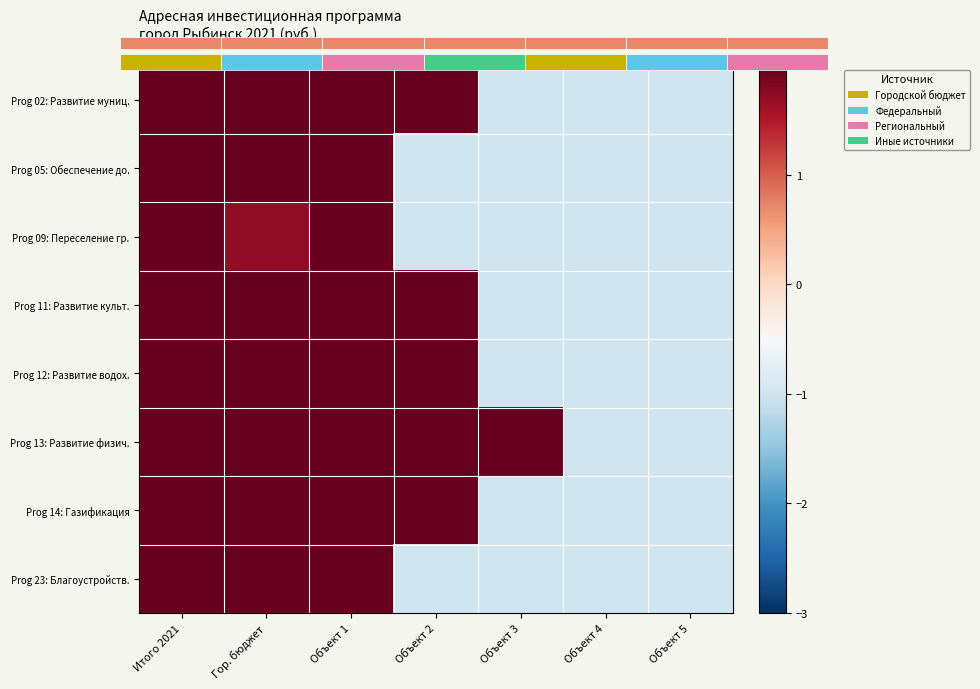

Where does the Prog 12: Развитие водох. series first go above 2?

Итого 2021